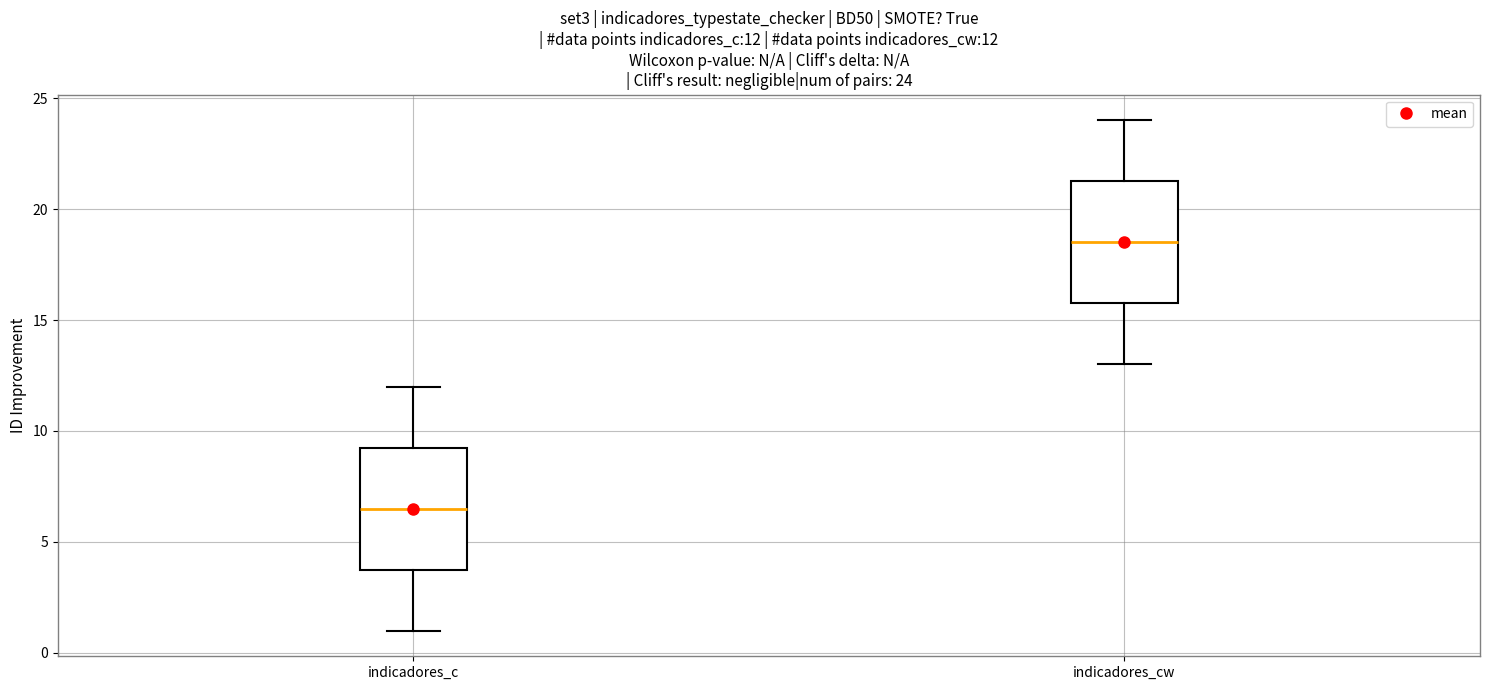

Which box's median line is the lowest?

indicadores_c